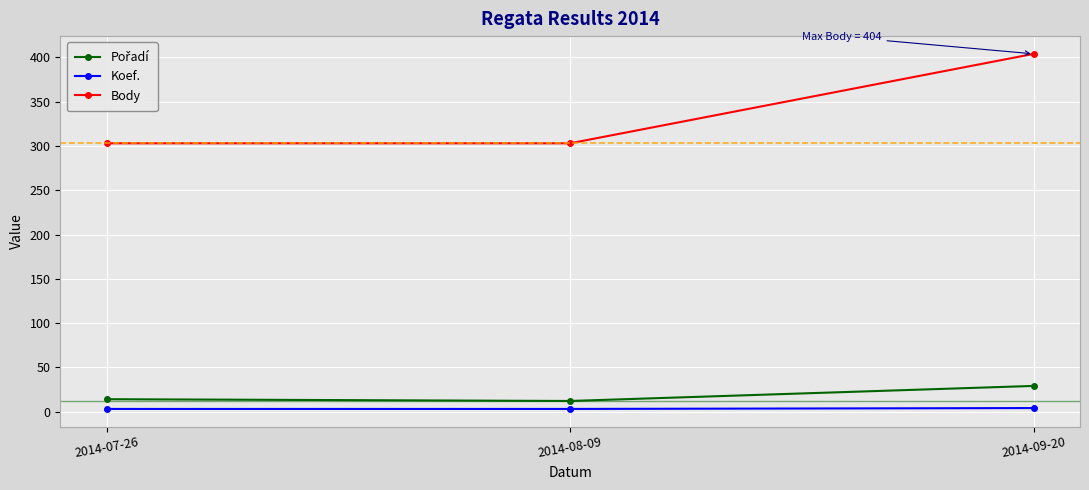

Which series has the widest spread of values?

Body